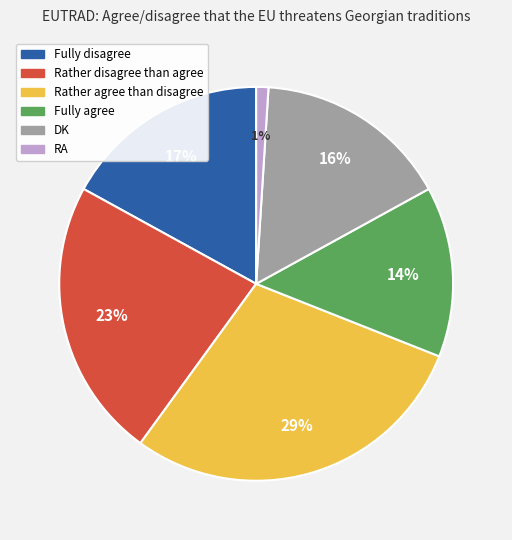

The Fully agree slice represents 14% of the pie. True or false?

True